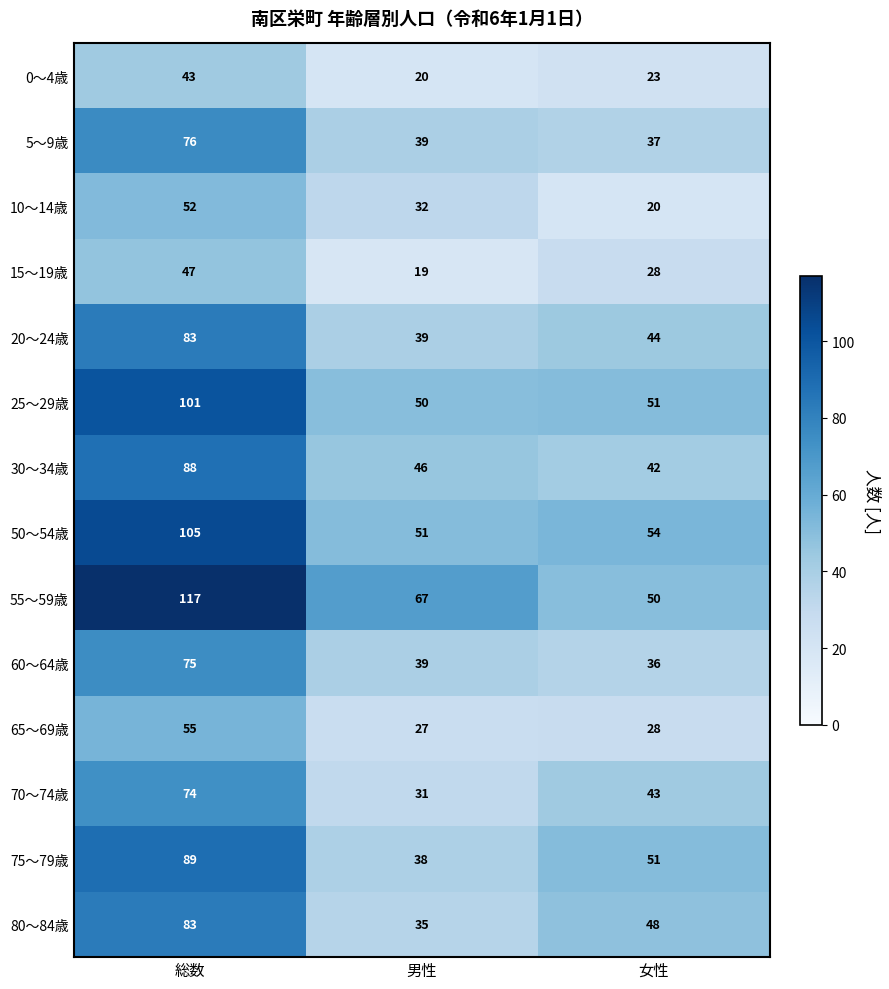

What is the smallest value displayed?

19